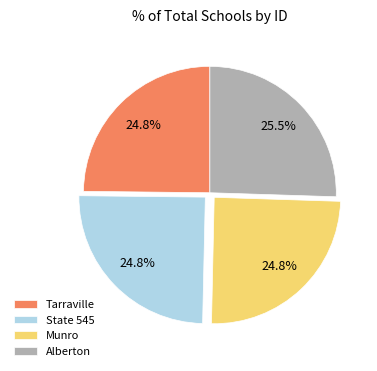

Which slice is the largest?

Alberton